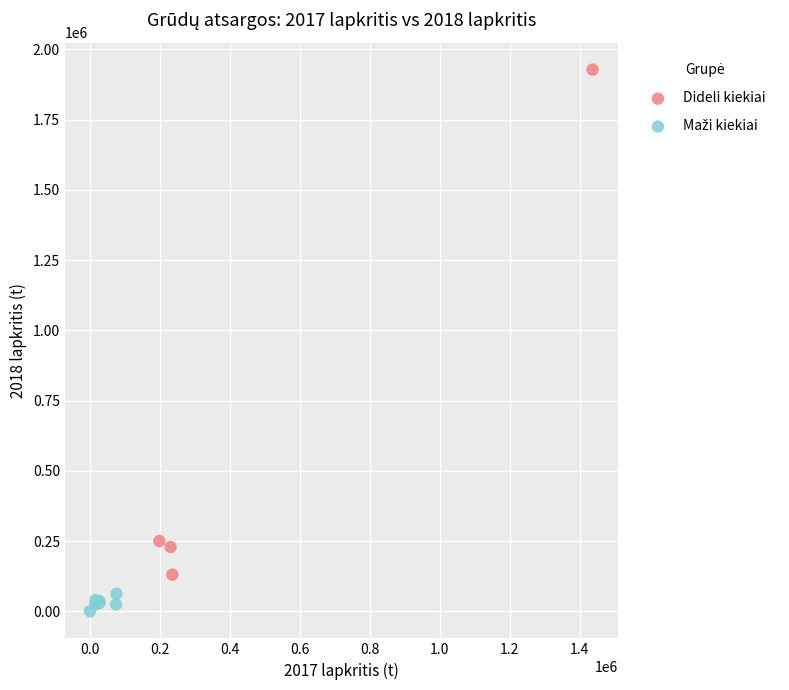

Which series has the widest spread of Y values?

Dideli kiekiai